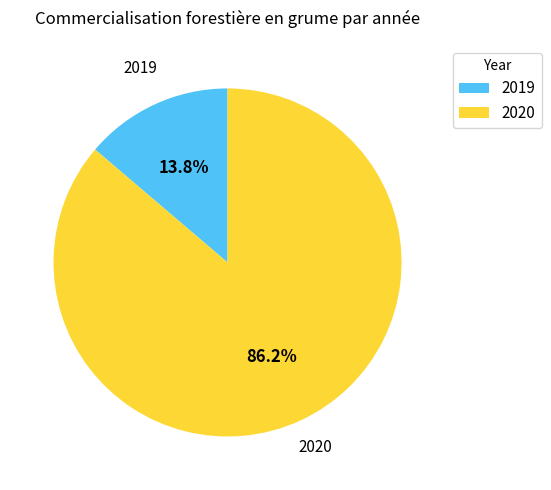

True or false: 2019 accounts for 20% of the total.

False